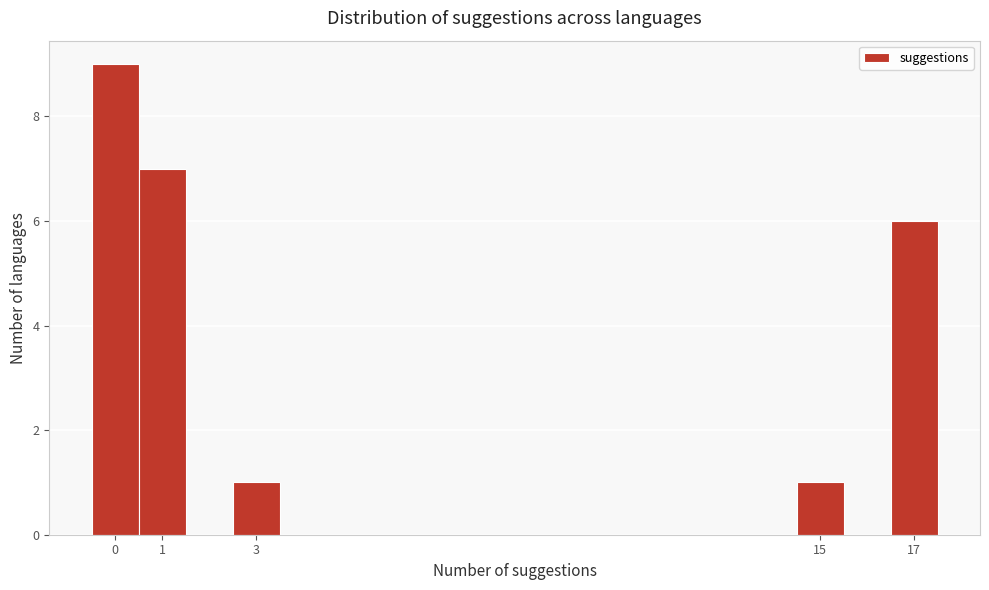

Over which range of the x-axis is the bar tallest?

-0.5 to 0.5